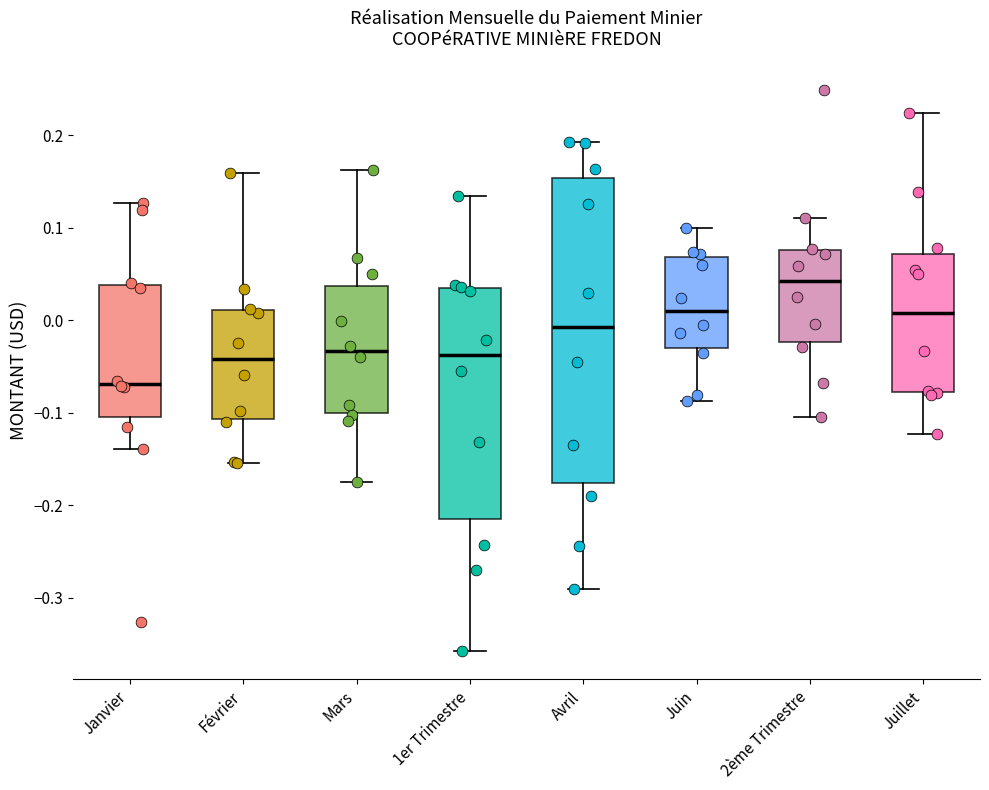

Which box is the tallest, from its lower edge to its upper edge?

Avril